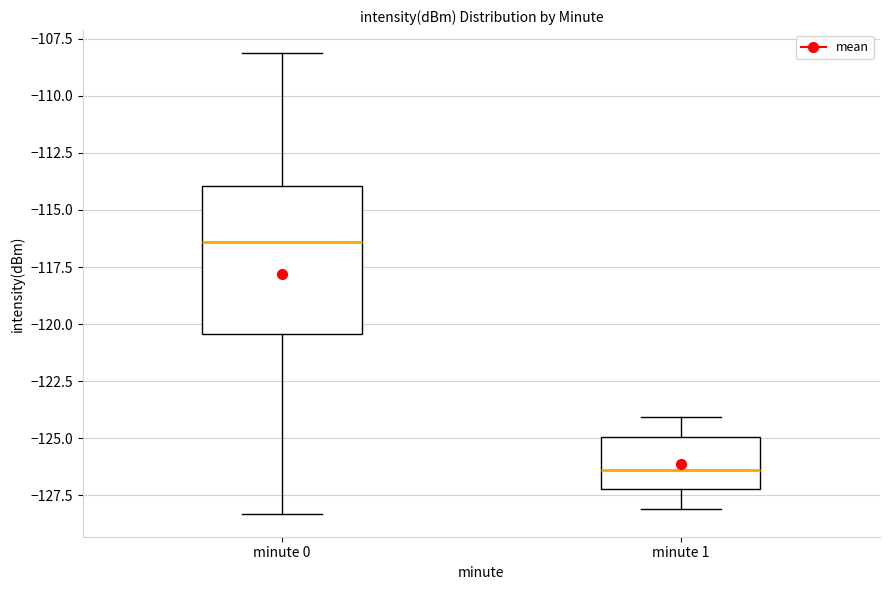

Comparing the boxes themselves (not the whiskers), which one is the tallest?

minute 0